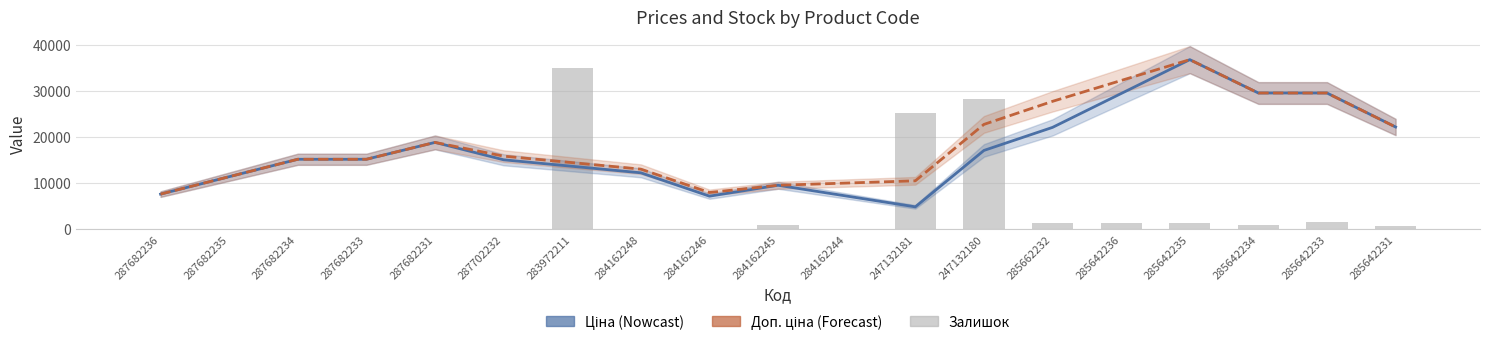

Reading left to right, list all the values displayed in this chart.

Ціна: 287682236=7560.0	287682235=11340.0	287682234=15120.0	287682233=15120.0	287682231=18776.8	287702232=15004.8	283972211=13594.8	284162248=12184.9	284162246=7118.1	284162245=9480.1	284162244=7138.6	247132181=4797.1	247132180=17033.7	285662232=22036.6	285642236=29380.9	285642235=36725.3	285642234=29491.5	285642233=29491.5	285642231=22118.6
Доп. ціна: 287682236=7560.0	287682235=11340.0	287682234=15120.0	287682233=15120.0	287682231=18776.8	287702232=15798.1	283972211=14388.1	284162248=12978.1	284162246=7911.3	284162245=9480.1	284162244=9962.6	247132181=10445.0	247132180=22681.7	285662232=27684.5	285642236=32204.9	285642235=36725.3	285642234=29491.5	285642233=29491.5	285642231=22118.6
Залишок (scaled): 287682236=0.0	287682235=0.0	287682234=0.0	287682233=0.0	287682231=0.0	287702232=0.0	283972211=34958.8	284162248=0.0	284162246=0.0	284162245=776.9	284162244=0.0	247132181=25248.0	247132180=28161.3	285662232=1359.5	285642236=1359.5	285642235=1262.4	285642234=874.0	285642233=1553.7	285642231=679.8